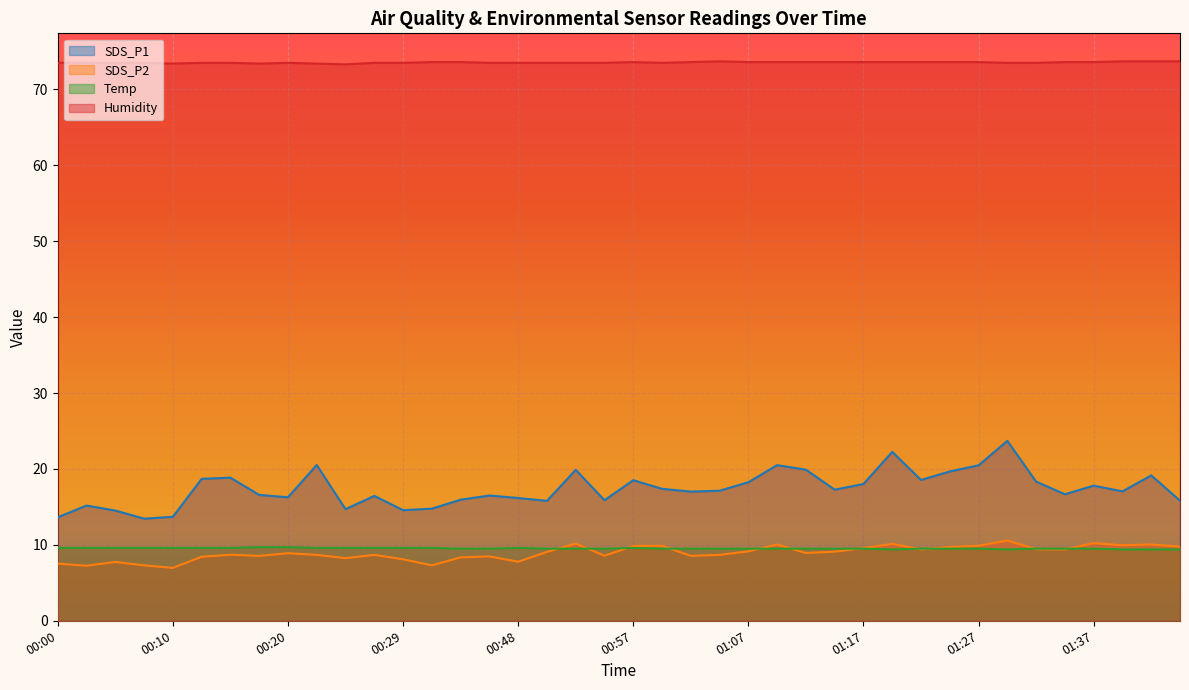

What is the total value across all series at 01:05?

109.0